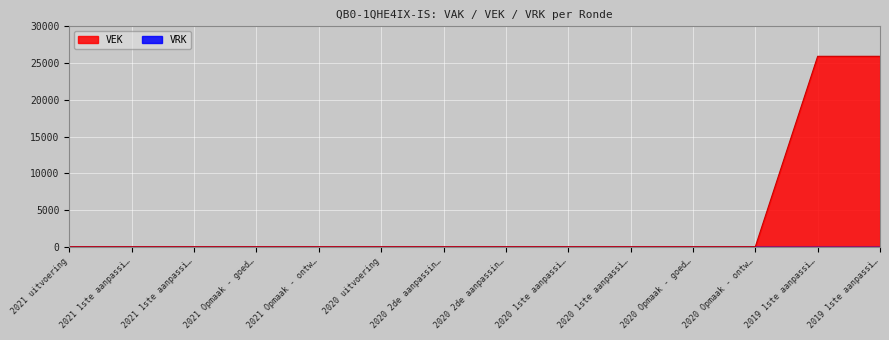

How many values exceed 0?

2